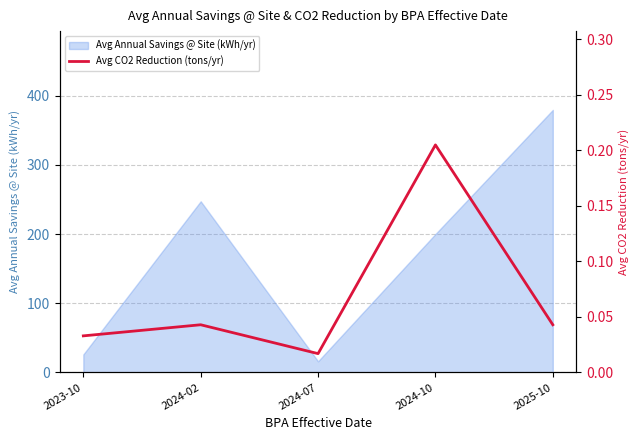

True or false: the data has more than 0 interior local peaks.

True